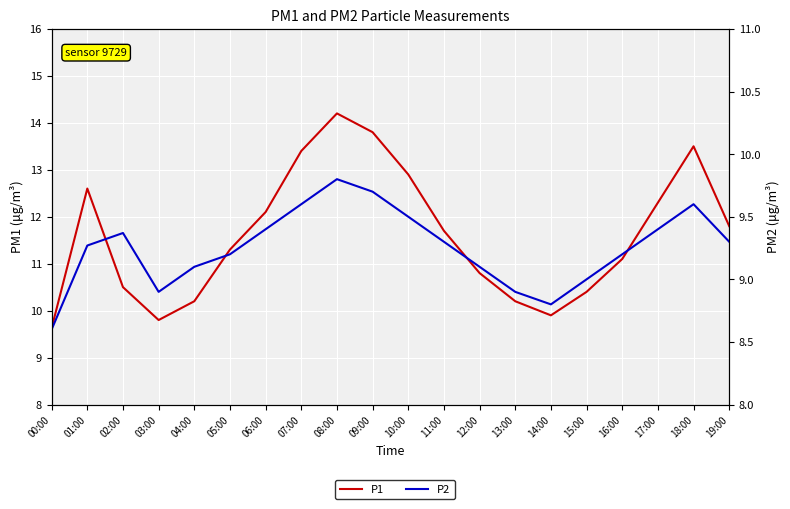

What position from the right is 14:00?

6